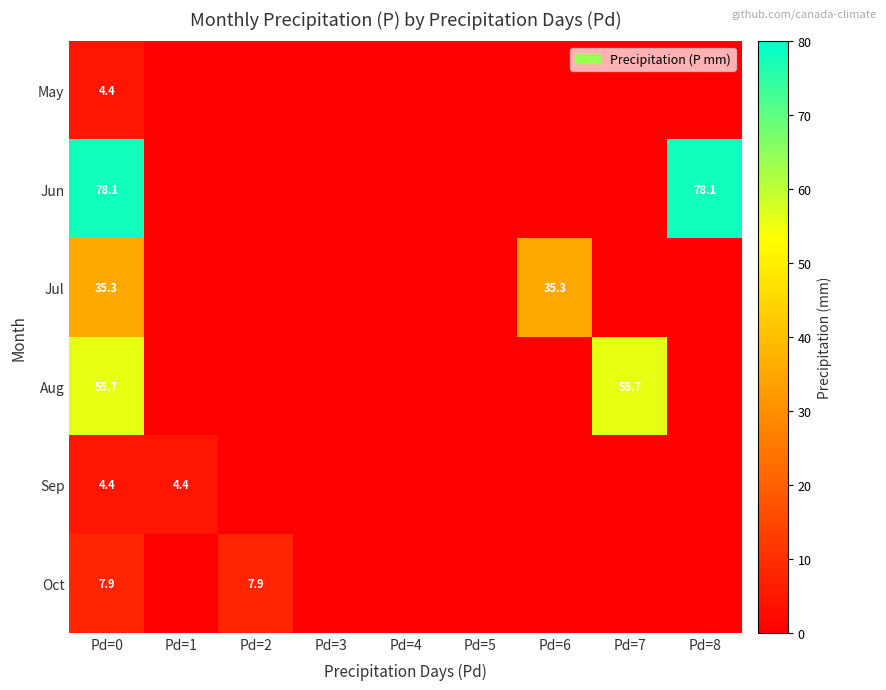

The Jul series shows 35.3 at Pd=6. True or false?

True